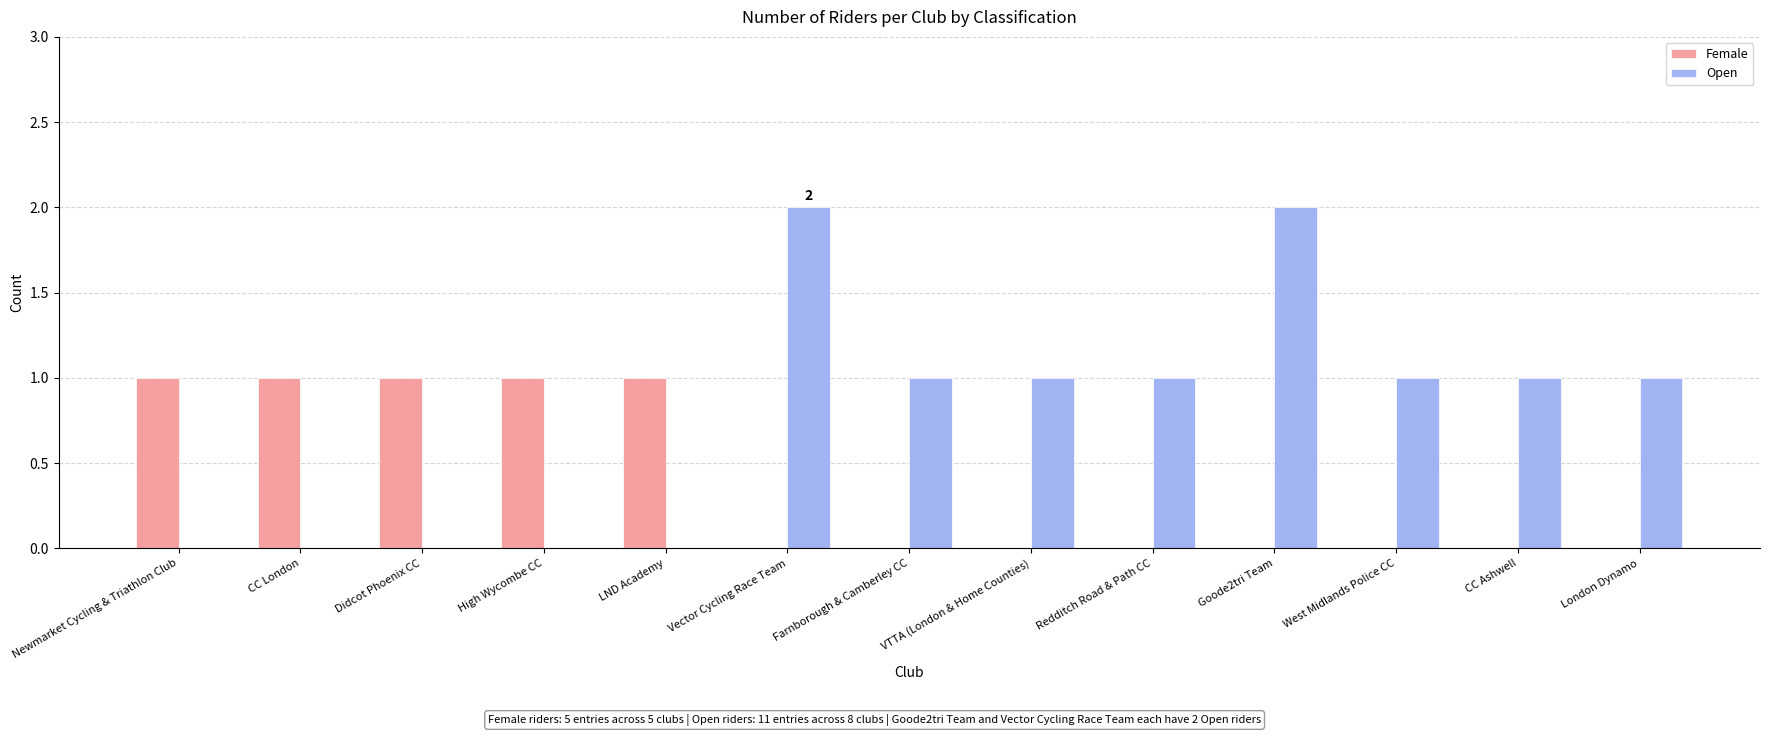

What is the sum of all Open values?

10